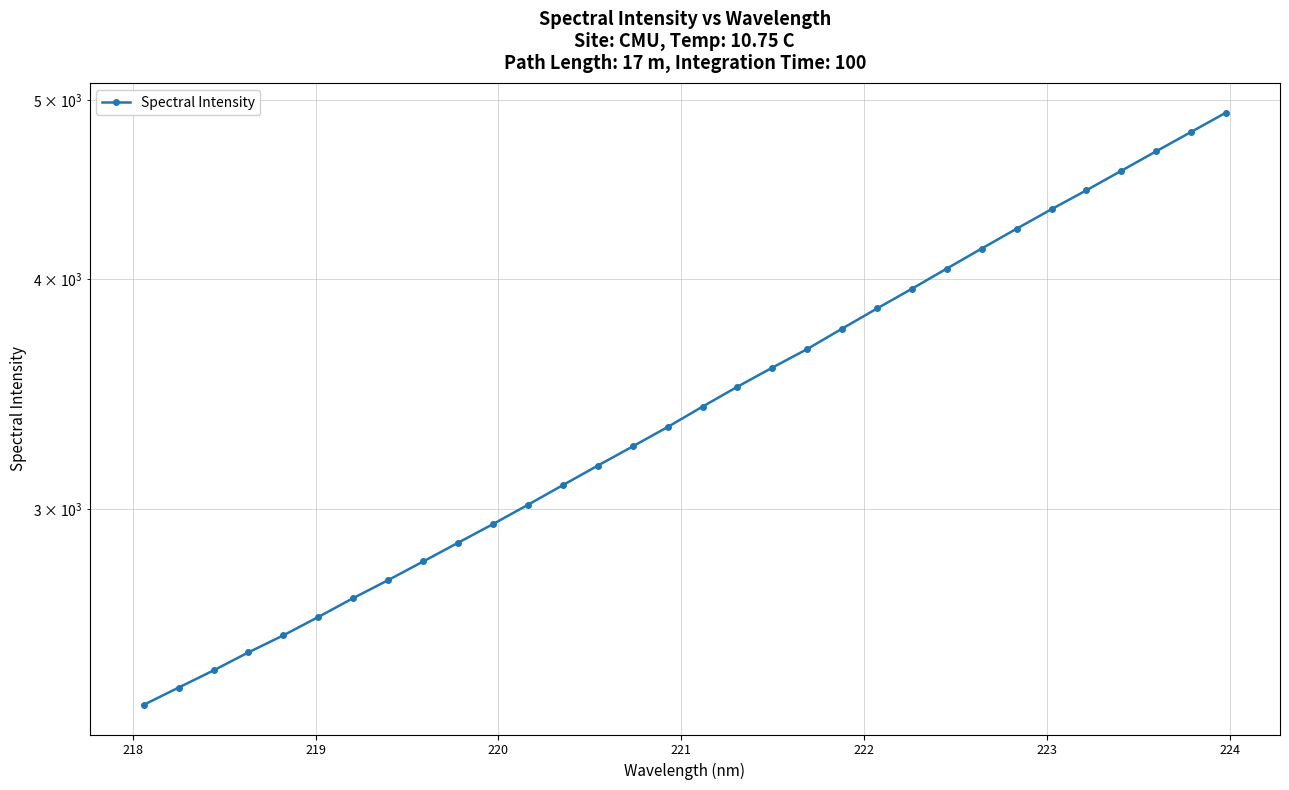

What is the average value?

3463.0